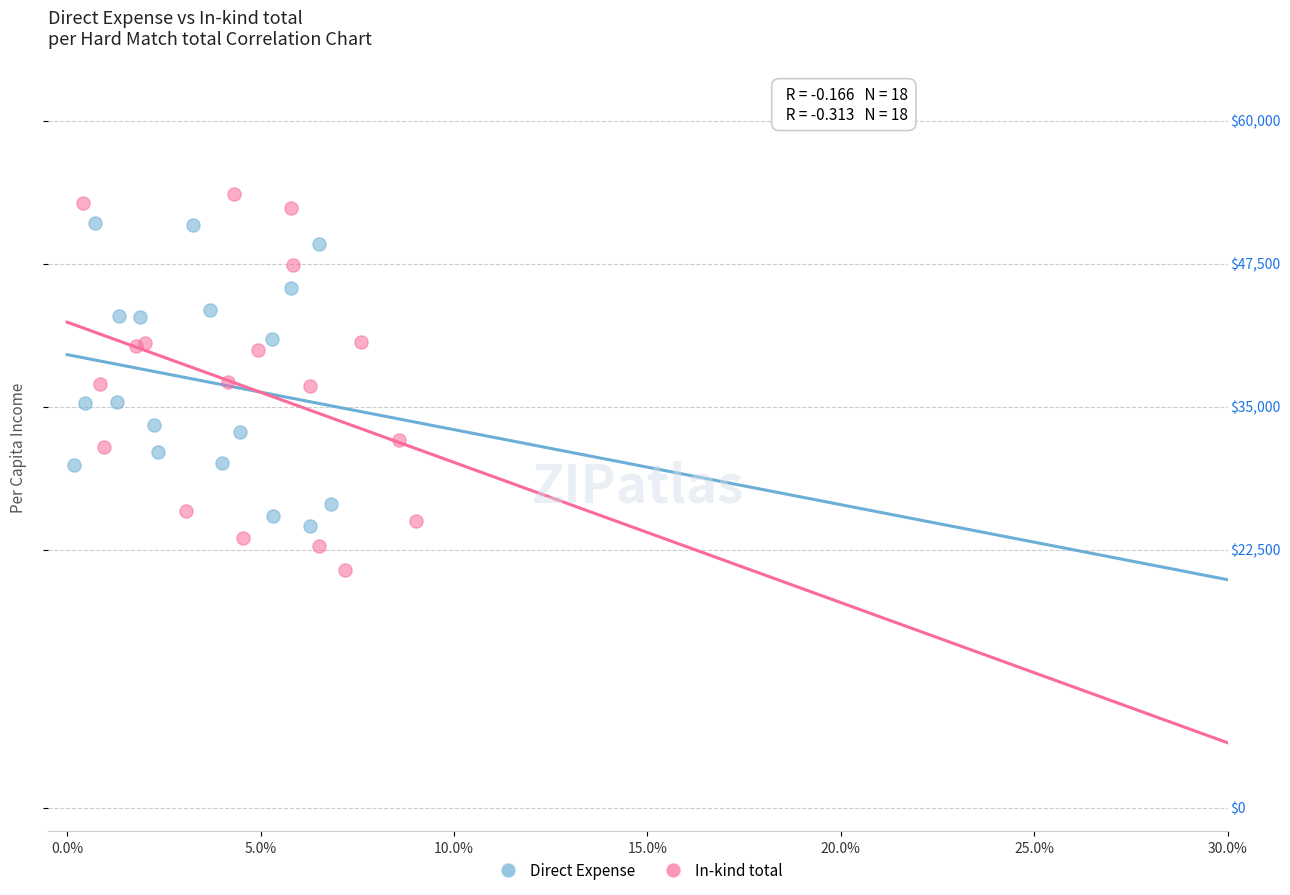

Which series reaches the minimum Y coordinate?

In-kind total